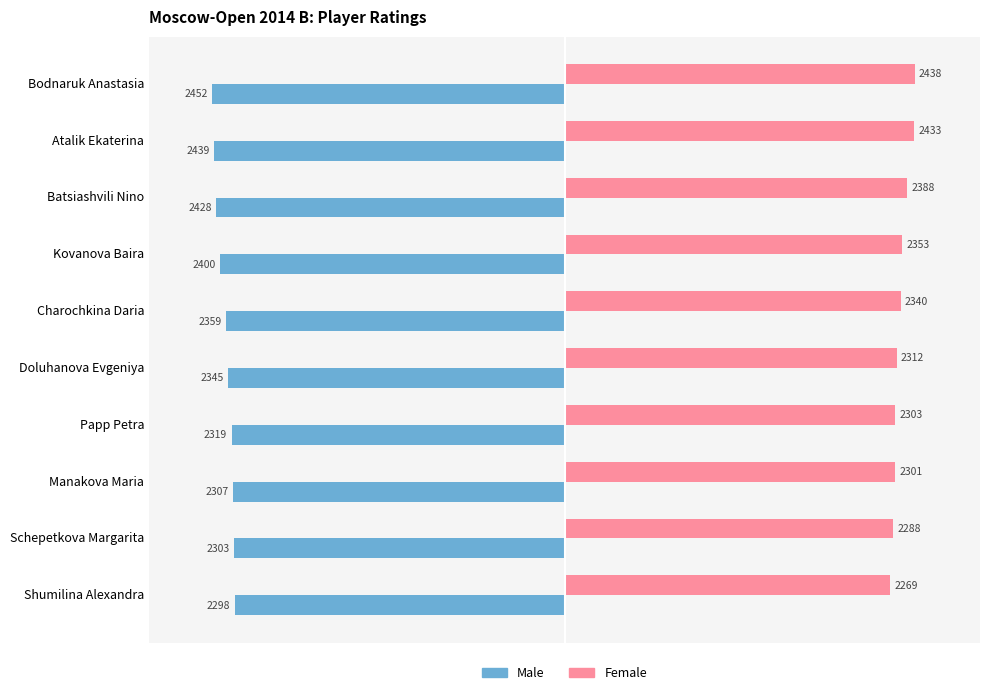

How many values in the Male series exceed -2345?

4